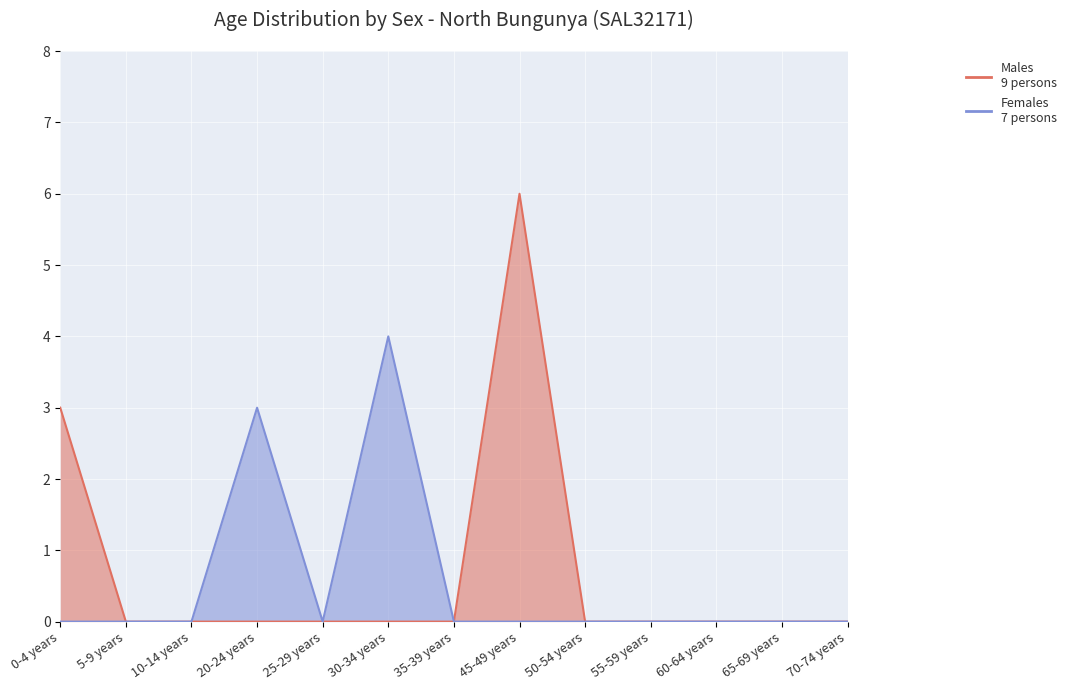

Reading right to left, transcribe all the data shown in this chart.

Males: 70-74 years=0	65-69 years=0	60-64 years=0	55-59 years=0	50-54 years=0	45-49 years=6	35-39 years=0	30-34 years=0	25-29 years=0	20-24 years=0	10-14 years=0	5-9 years=0	0-4 years=3
Females: 70-74 years=0	65-69 years=0	60-64 years=0	55-59 years=0	50-54 years=0	45-49 years=0	35-39 years=0	30-34 years=4	25-29 years=0	20-24 years=3	10-14 years=0	5-9 years=0	0-4 years=0